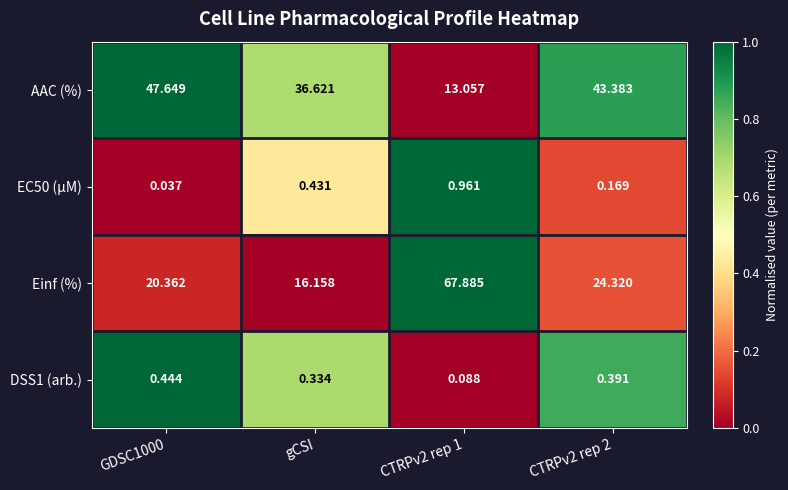

Between GDSC1000 and CTRPv2 rep 1, which series saw the biggest shift?

Einf (%)